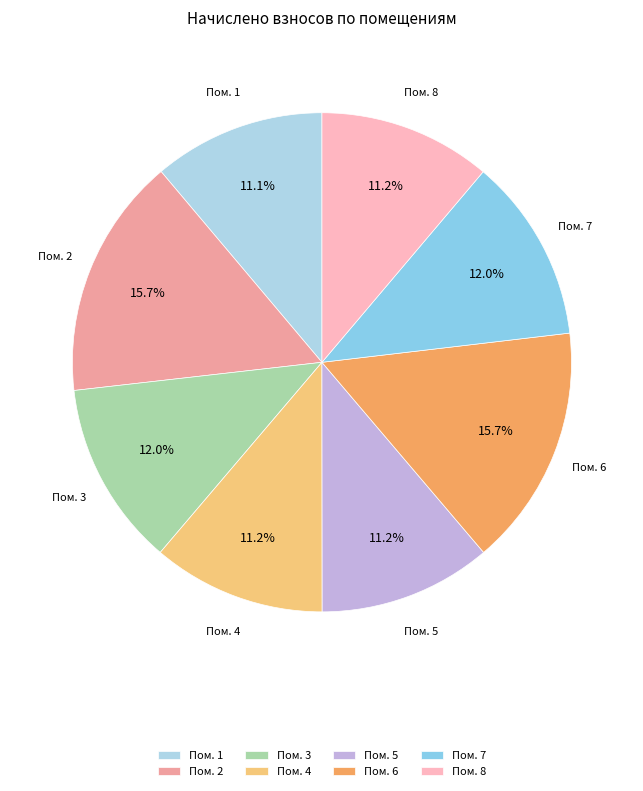

Does Пом. 3 account for over 50% of the chart?

No